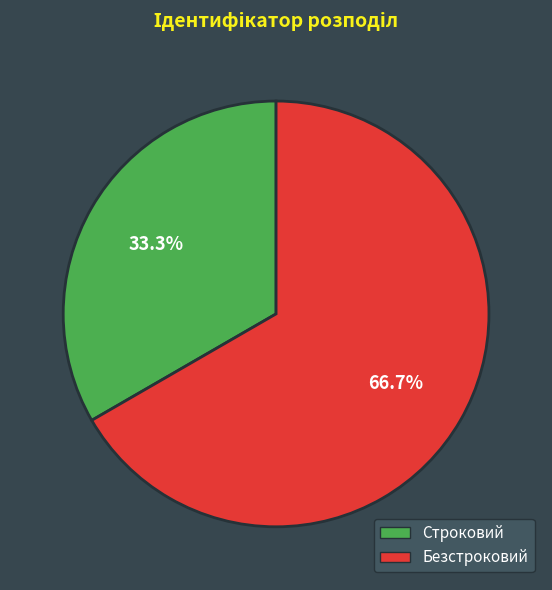

Approximately how many times larger is the value at Безстроковий compared to Строковий?

2.0